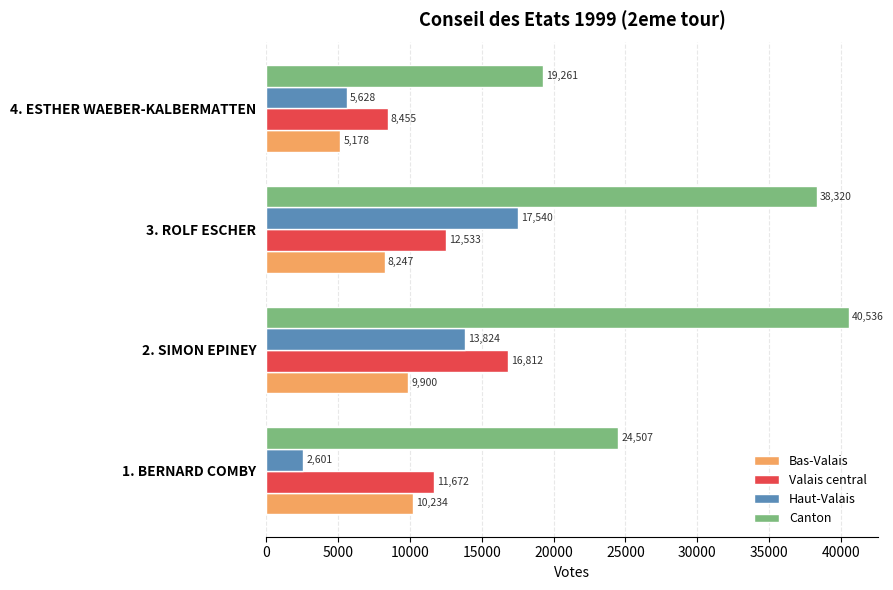

What is the difference between the Valais central values at 4. ESTHER WAEBER-KALBERMATTEN and 2. SIMON EPINEY?

8357